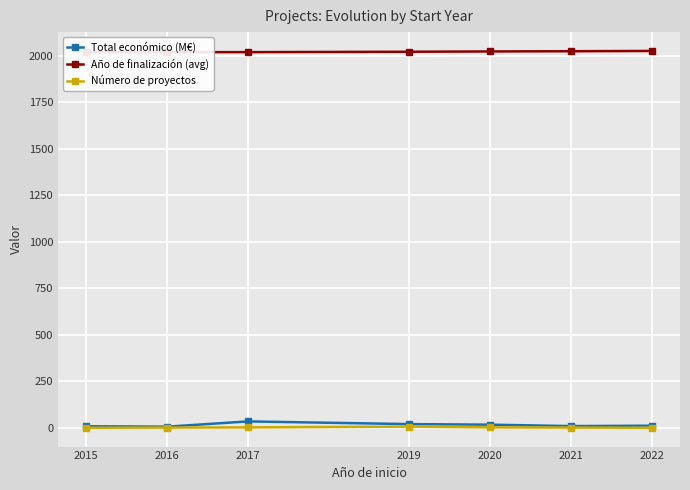

Between 2021 and 2020, which is larger?

2020